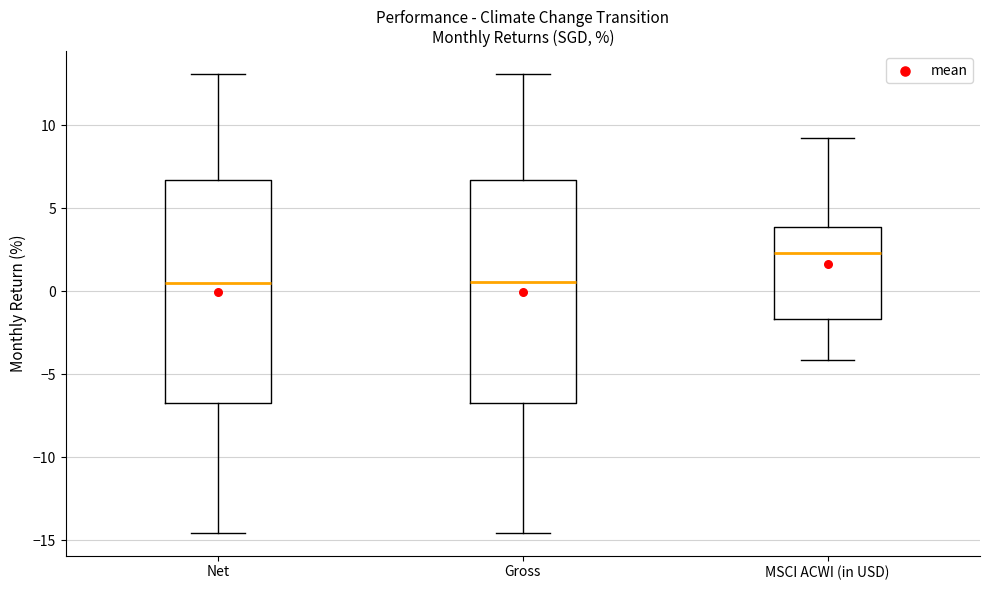

Where does the lower whisker of the box for MSCI ACWI (in USD) end on the y-axis? The values are not printed on the chart, so give them approximately, as read against the axis.

-4.0